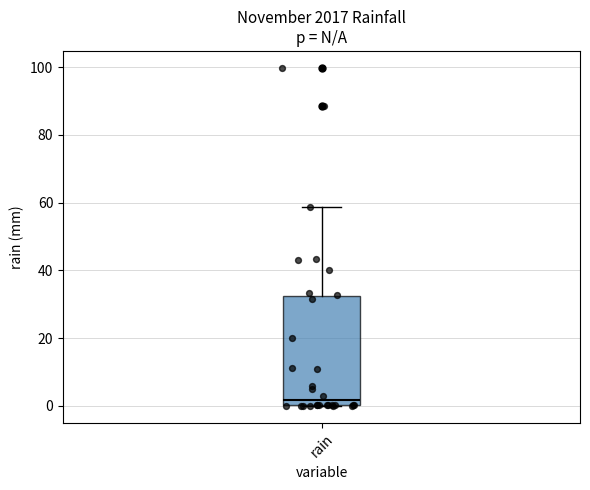

Read this box plot against the y-axis: the position of the median line, the range covered by the box, and the ends of both whiskers. The values are not printed on the chart, so give them approximately, as read against the axis.

median 2, box 0 to 32, whiskers 0 to 58